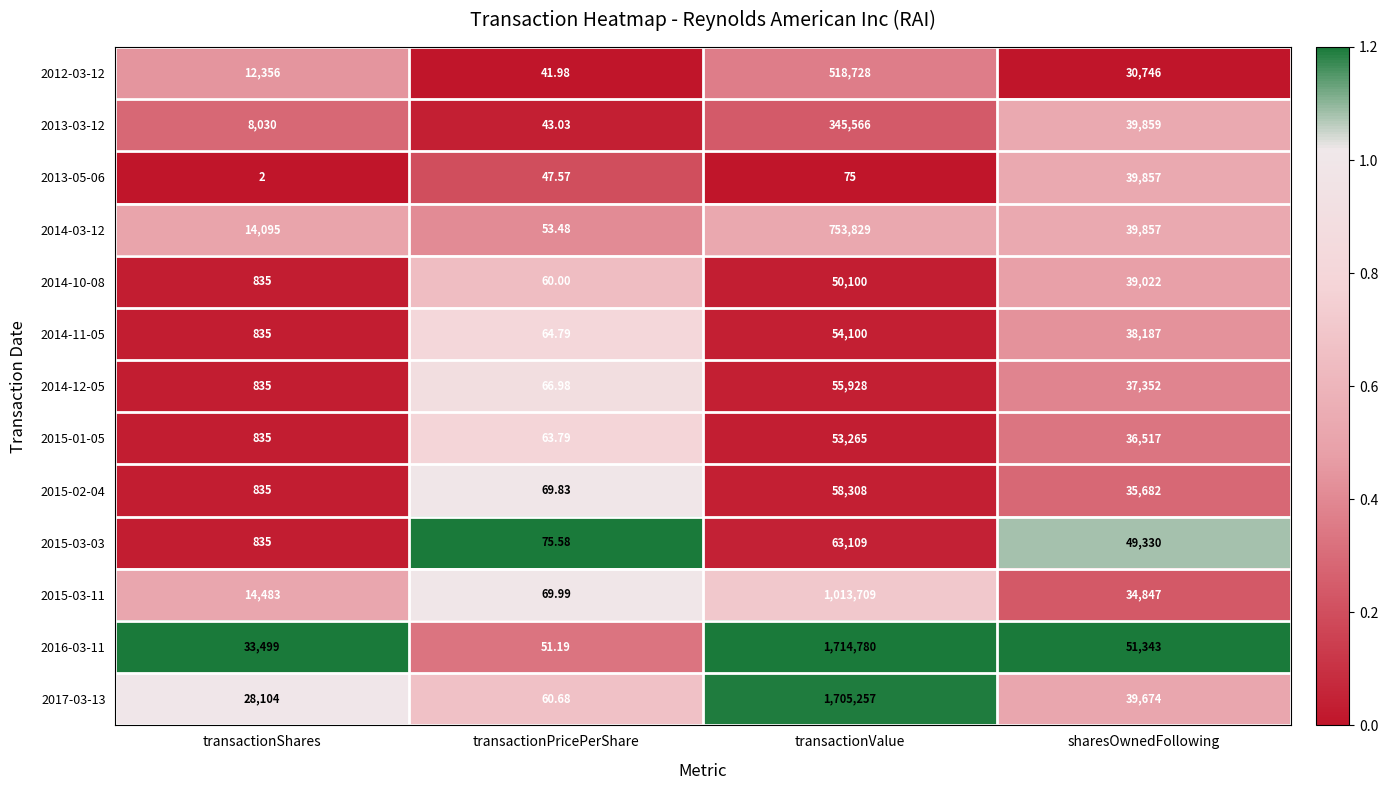

List the labels in order of 2014-10-08 value, smallest first.

transactionPricePerShare, transactionShares, sharesOwnedFollowing, transactionValue